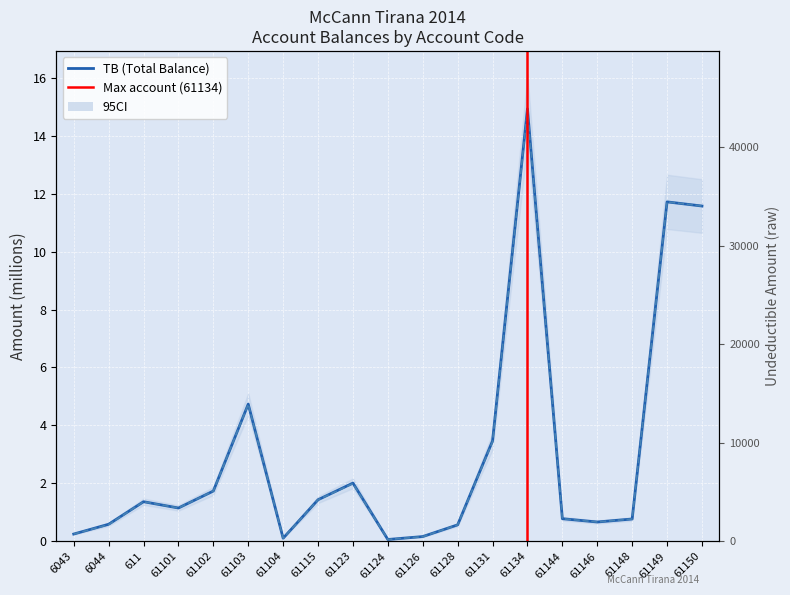

Between 61134 and 61131, which is larger?

61134